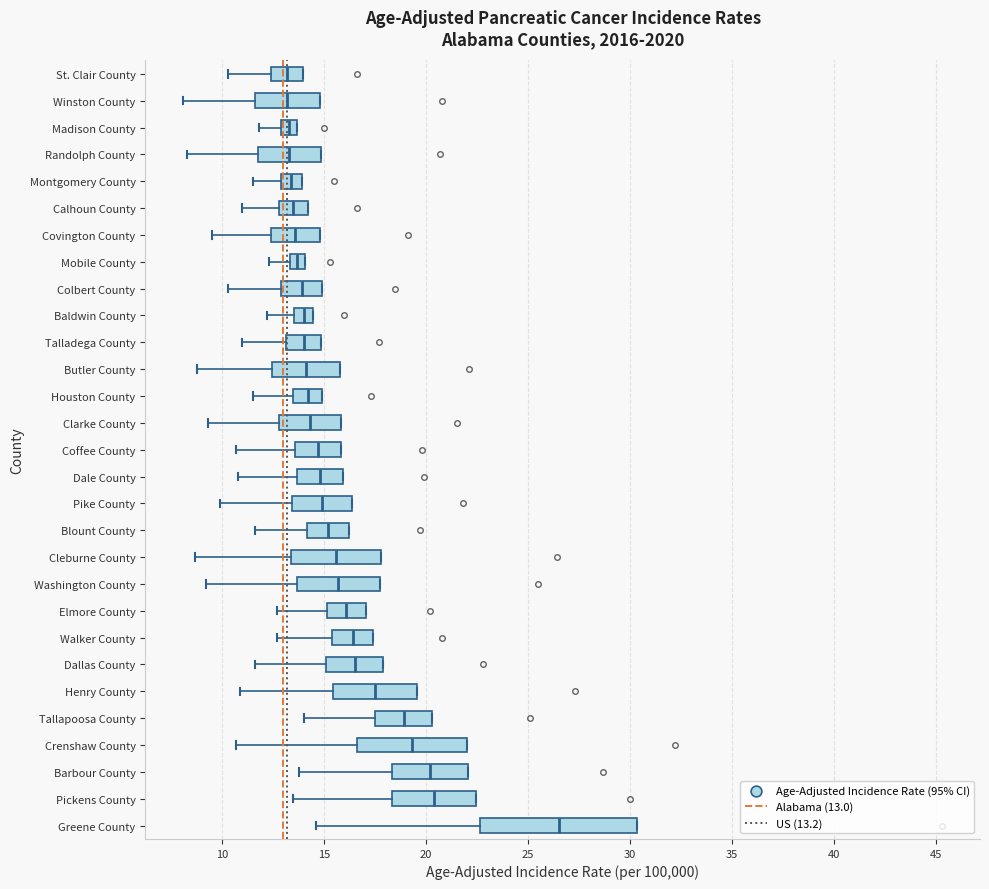

Reading bottom to top, read every box against the x-axis: the position of its median line, the range the box covers, and the ends of its whiskers. The values are not printed on the chart, so give them approximately, as read against the axis.

Greene County: median 26.5, box 22.5 to 30.5, whiskers 14.5 to 30.5
Pickens County: median 20.5, box 18.5 to 22.5, whiskers 13.5 to 22.5
Barbour County: median 20.0, box 18.5 to 22.0, whiskers 14.0 to 22.0
Crenshaw County: median 19.5, box 16.5 to 22.0, whiskers 10.5 to 22.0
Tallapoosa County: median 19.0, box 17.5 to 20.5, whiskers 14.0 to 20.5
Henry County: median 17.5, box 15.5 to 19.5, whiskers 11.0 to 19.5
Dallas County: median 16.5, box 15.0 to 18.0, whiskers 11.5 to 18.0
Walker County: median 16.5, box 15.5 to 17.5, whiskers 12.5 to 17.5
Elmore County: median 16.0, box 15.0 to 17.0, whiskers 12.5 to 17.0
Washington County: median 15.5, box 13.5 to 17.5, whiskers 9.0 to 17.5
Cleburne County: median 15.5, box 13.5 to 18.0, whiskers 8.5 to 18.0
Blount County: median 15.0, box 14.0 to 16.0, whiskers 11.5 to 16.0
Pike County: median 15.0, box 13.5 to 16.5, whiskers 10.0 to 16.5
Dale County: median 15.0, box 13.5 to 16.0, whiskers 11.0 to 16.0
Coffee County: median 14.5, box 13.5 to 16.0, whiskers 10.5 to 16.0
Clarke County: median 14.5, box 13.0 to 16.0, whiskers 9.5 to 16.0
Houston County: median 14.0, box 13.5 to 15.0, whiskers 11.5 to 15.0
Butler County: median 14.0, box 12.5 to 16.0, whiskers 9.0 to 16.0
Talladega County: median 14.0, box 13.0 to 15.0, whiskers 11.0 to 15.0
Baldwin County: median 14.0, box 13.5 to 14.5, whiskers 12.0 to 14.5
Colbert County: median 14.0, box 13.0 to 15.0, whiskers 10.5 to 15.0
Mobile County: median 13.5 (inside the box), box 13.5 to 14.0, whiskers 12.5 to 14.0
Covington County: median 13.5, box 12.5 to 15.0, whiskers 9.5 to 15.0
Calhoun County: median 13.5, box 13.0 to 14.0, whiskers 11.0 to 14.0
Montgomery County: median 13.5, box 13.0 to 14.0, whiskers 11.5 to 14.0
Randolph County: median 13.5, box 12.0 to 15.0, whiskers 8.5 to 15.0
Madison County: median 13.5 (inside the box), box 13.0 to 13.5, whiskers 12.0 to 13.5
Winston County: median 13.0, box 11.5 to 15.0, whiskers 8.0 to 15.0
St. Clair County: median 13.0, box 12.5 to 14.0, whiskers 10.5 to 14.0